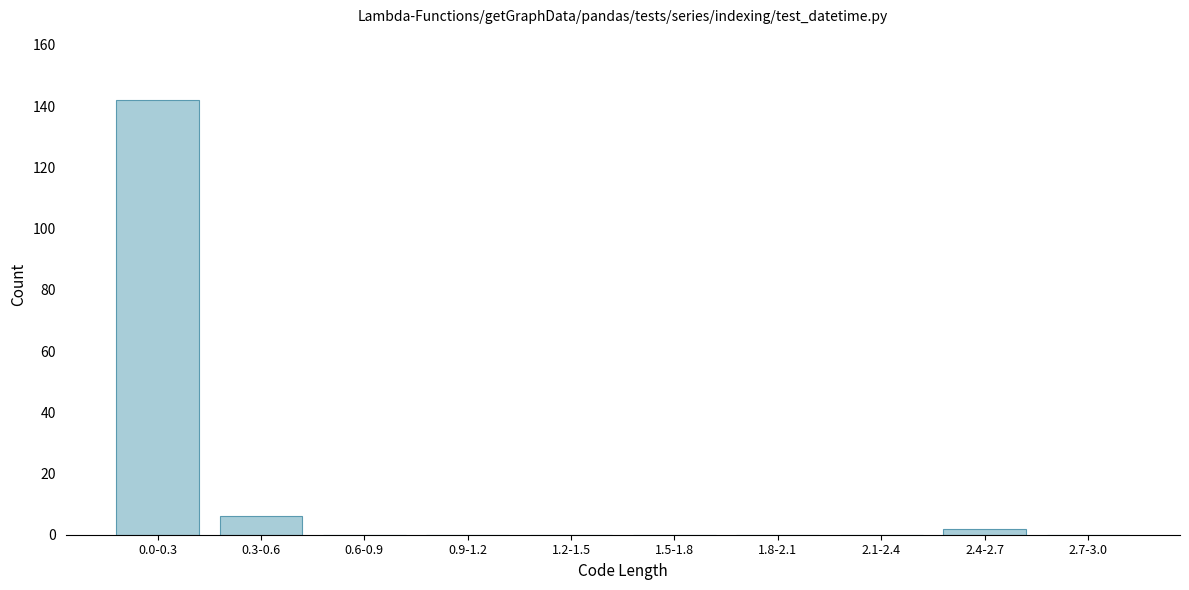

Reading left to right, list all the values displayed in this chart.

0.0-0.3=142	0.3-0.6=6	0.6-0.9=0	0.9-1.2=0	1.2-1.5=0	1.5-1.8=0	1.8-2.1=0	2.1-2.4=0	2.4-2.7=2	2.7-3.0=0